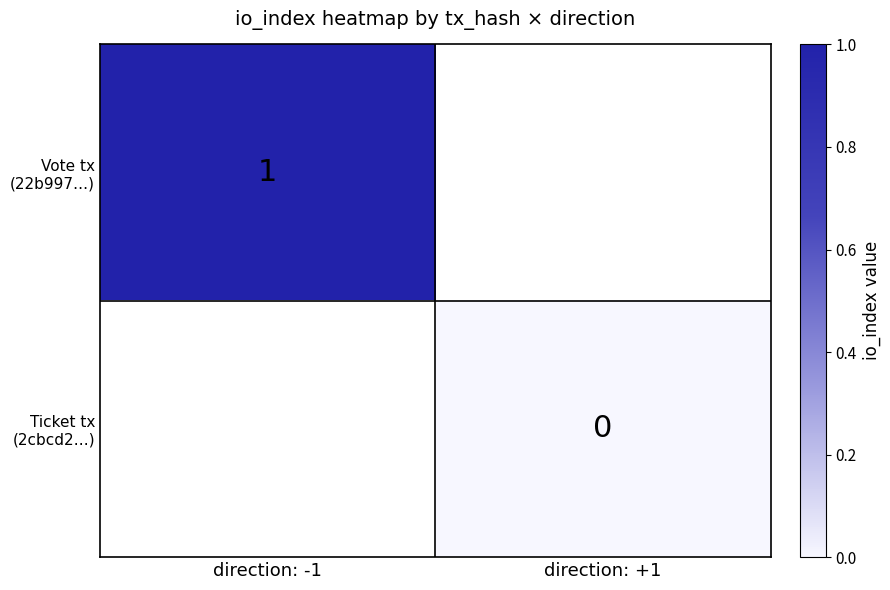

Rank the series by their average value, from highest to lowest.

Vote tx (22b997…), Ticket tx (2cbcd2…)